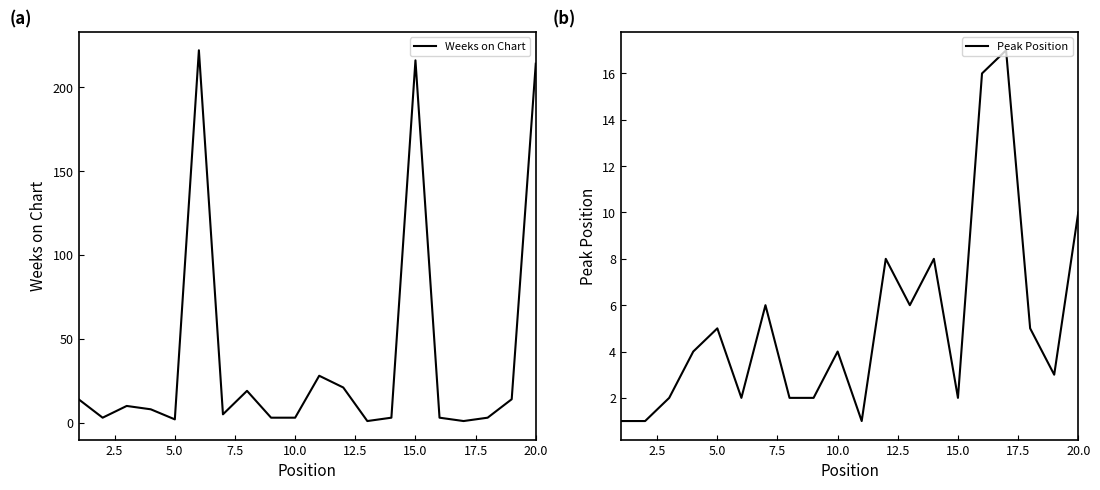

How many interior local peaks does the Peak Position series have?

6